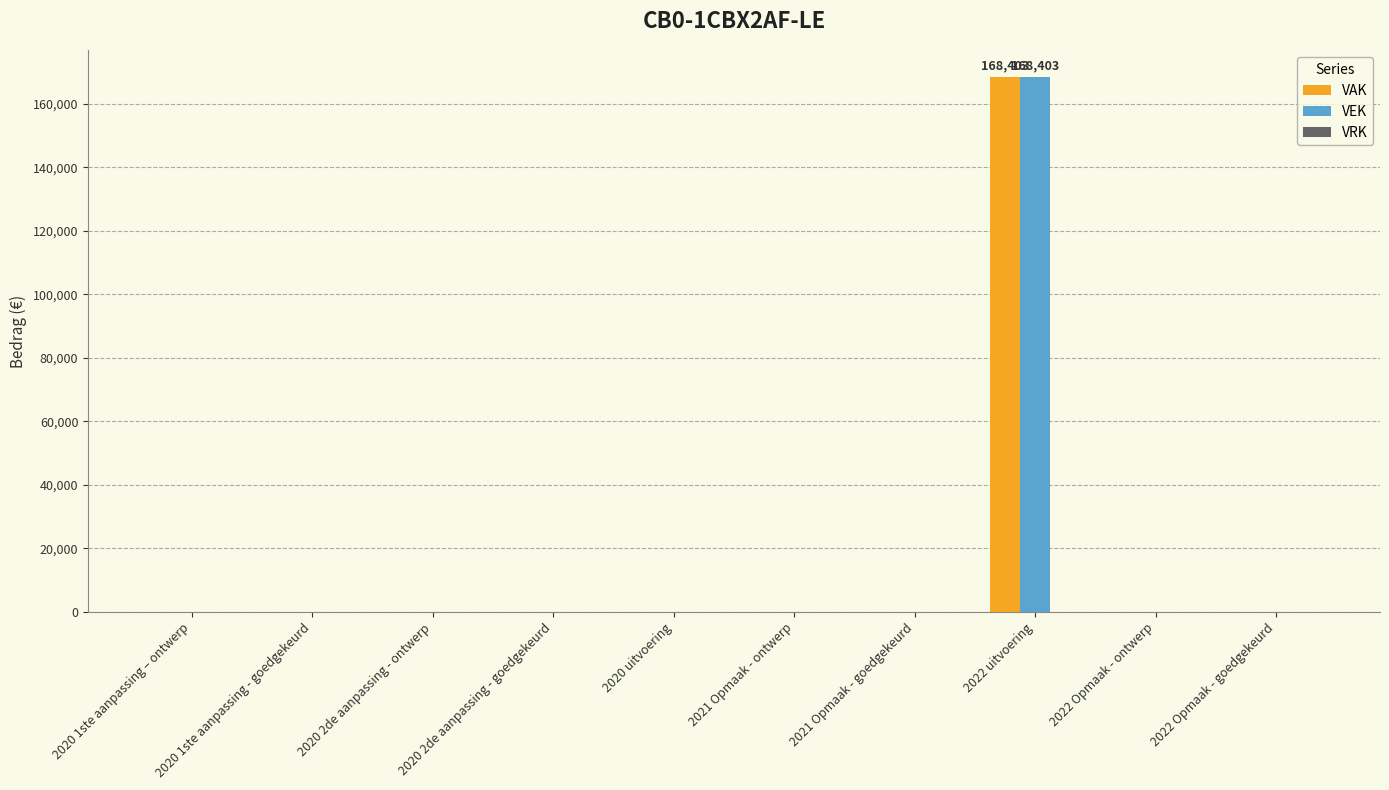

At which category is the sum across all series the highest?

2022 uitvoering